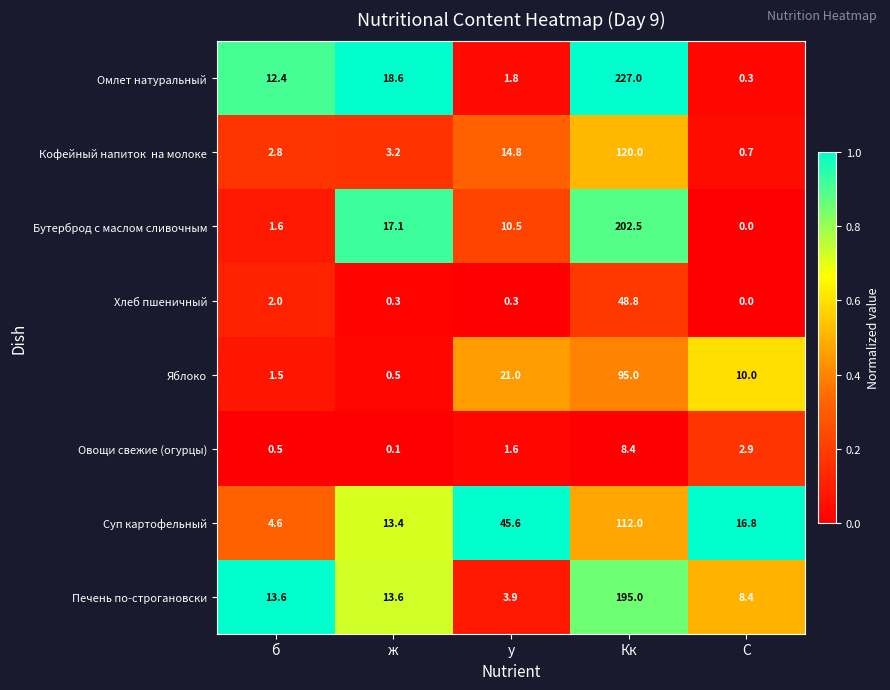

At how many categories does at least one series exceed 0?

5